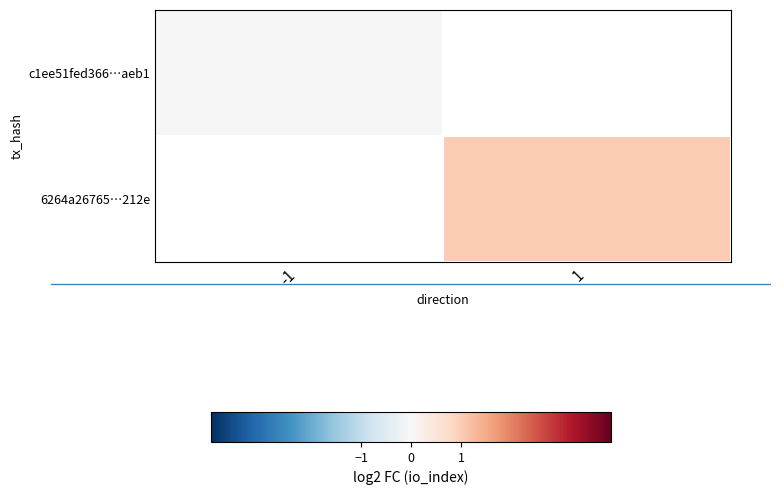

Which category has the lowest value in the c1ee51fed366…aeb1 series?

-1